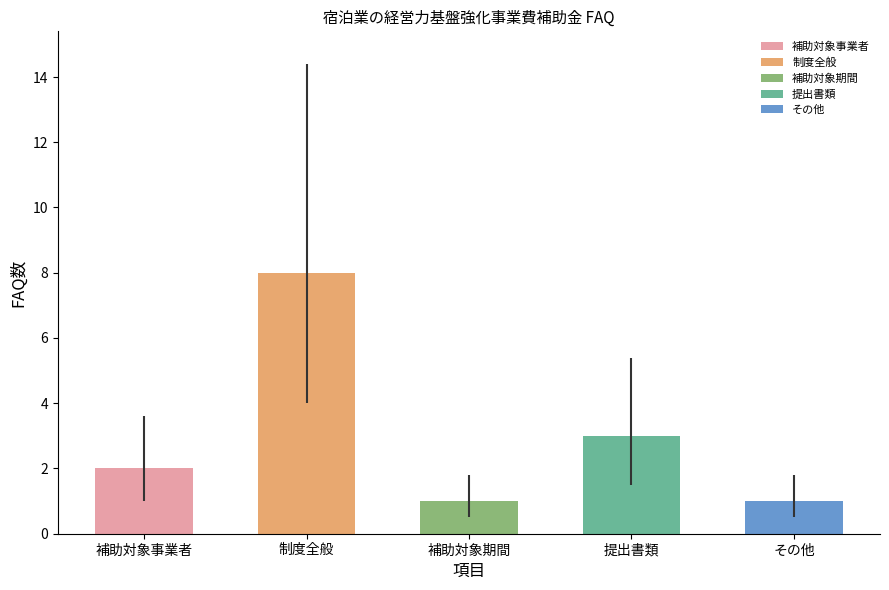

Are the bars horizontal?

No